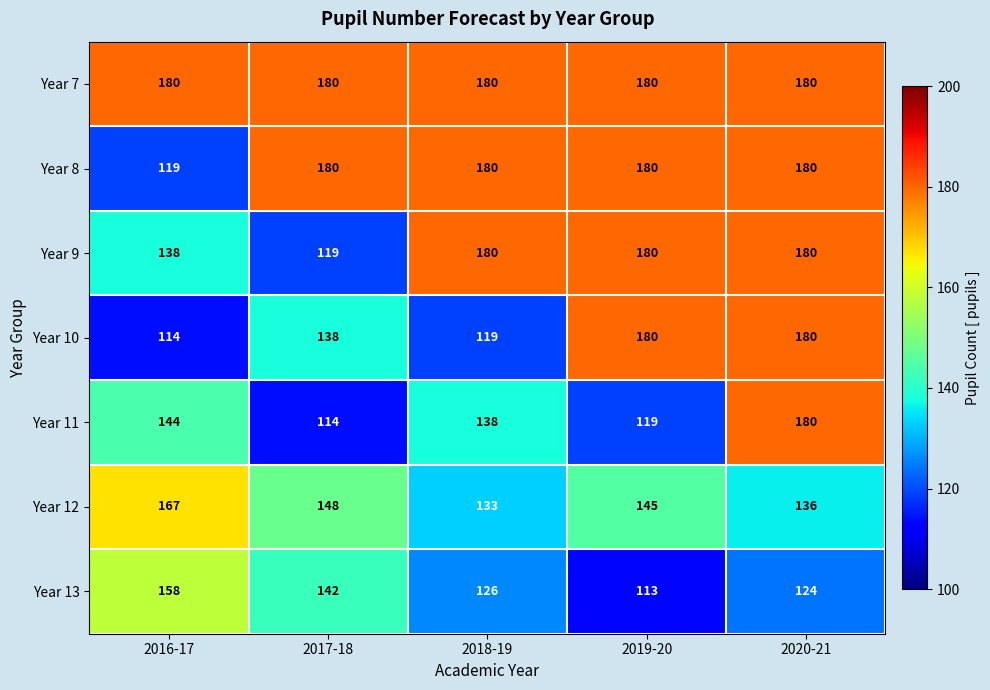

What is the spread (max minus min) of values at 2018-19?

61